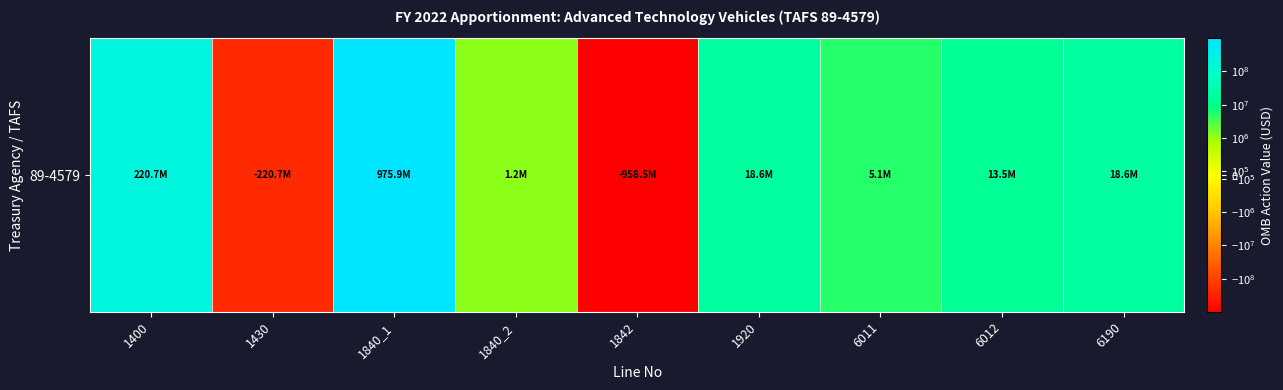

Count the number of categories in the chart.

9